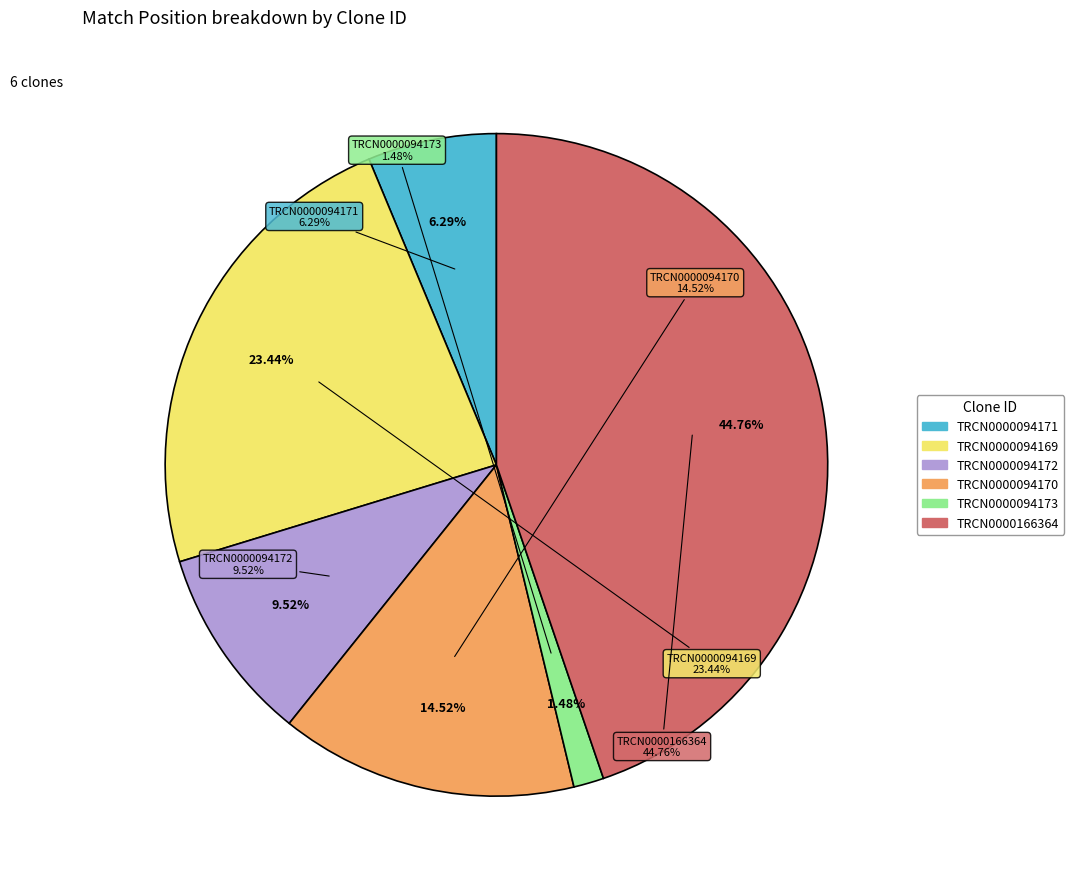

How many segments does this pie chart have?

6